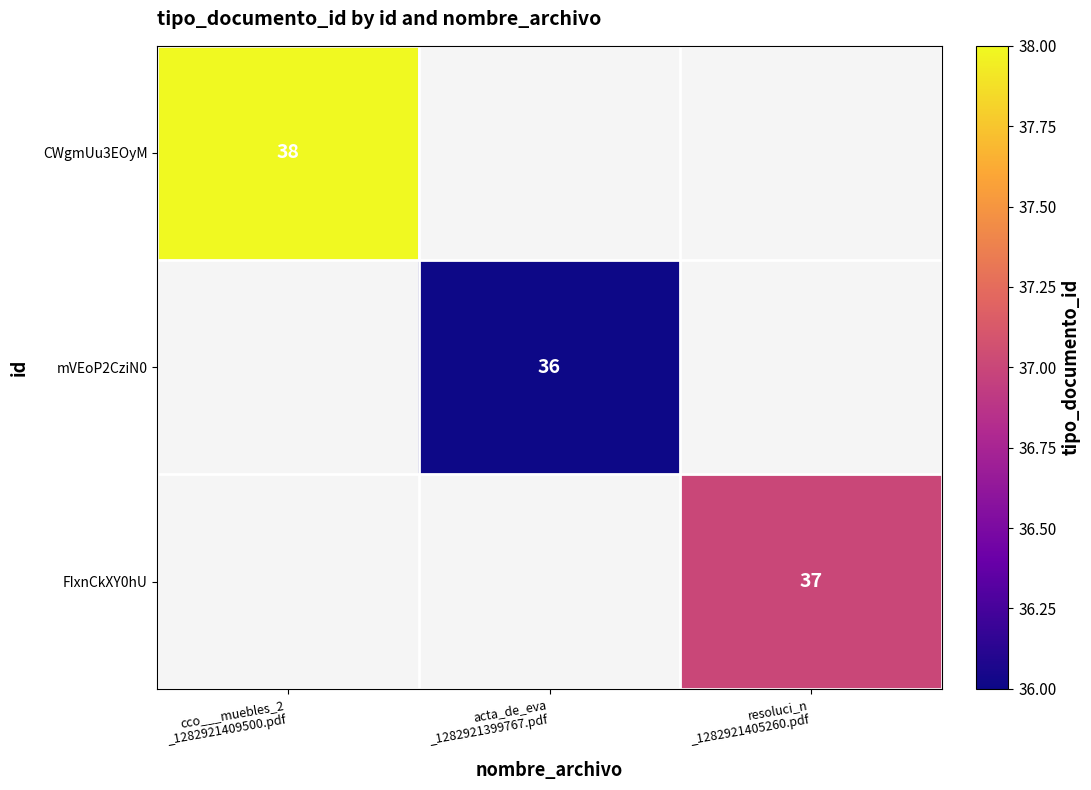

At which category is the sum across all series the highest?

cco___muebles_2
_1282921409500.pdf